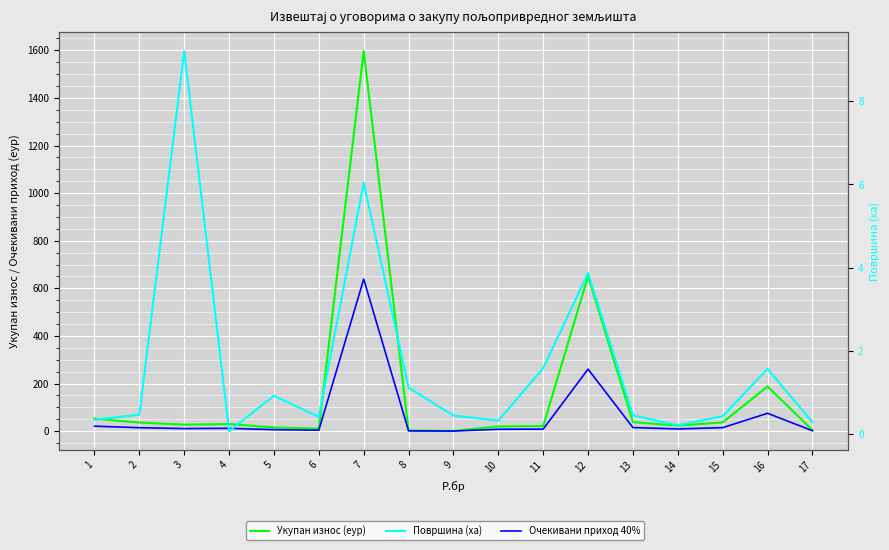

What is the maximum value shown in the chart?

1597.2